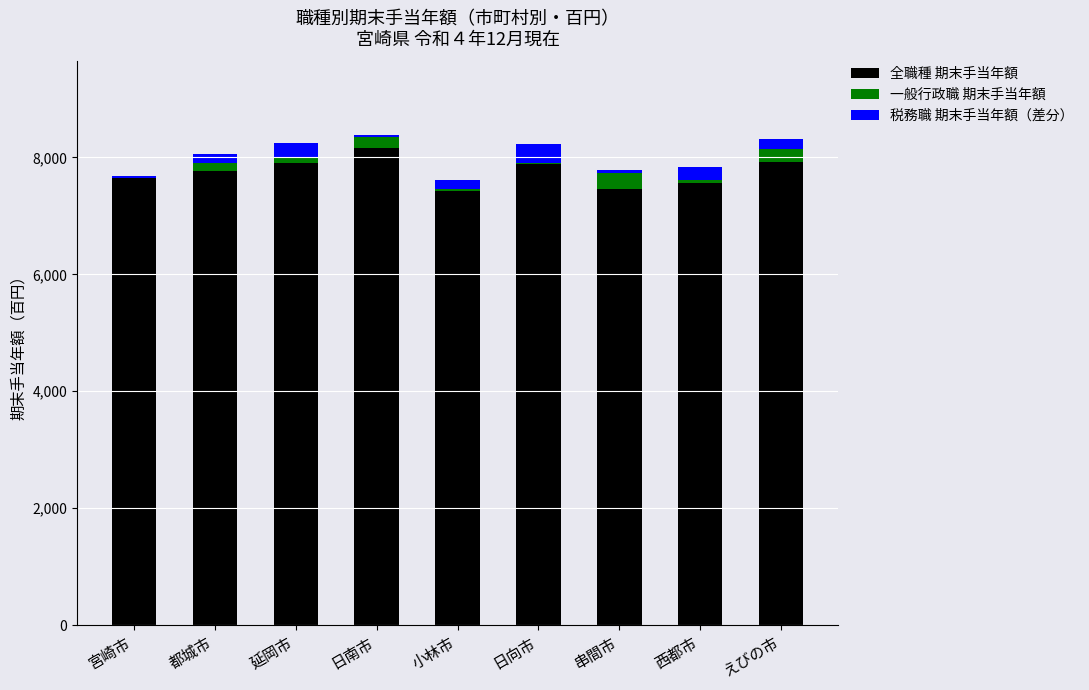

What is the sum of all 全職種 期末手当年額 values?

69731.0